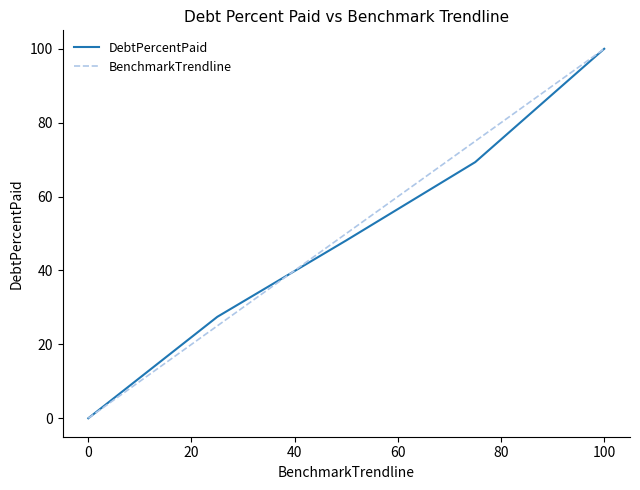

What is the greatest value displayed?

100.0